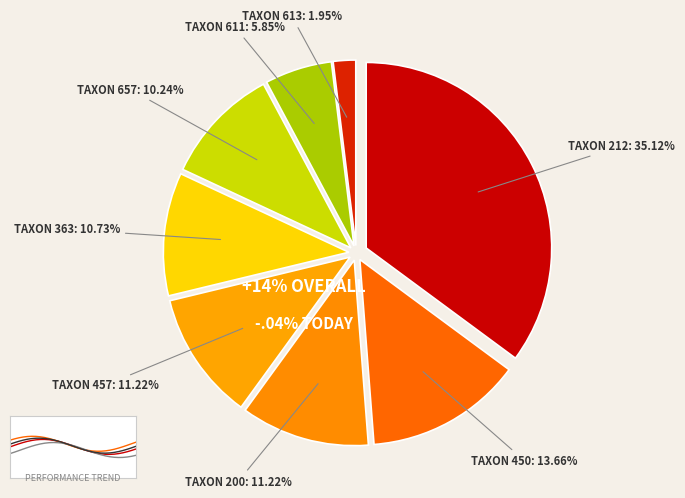

True or false: CODE_TAXON 450 accounts for 14% of the total.

True